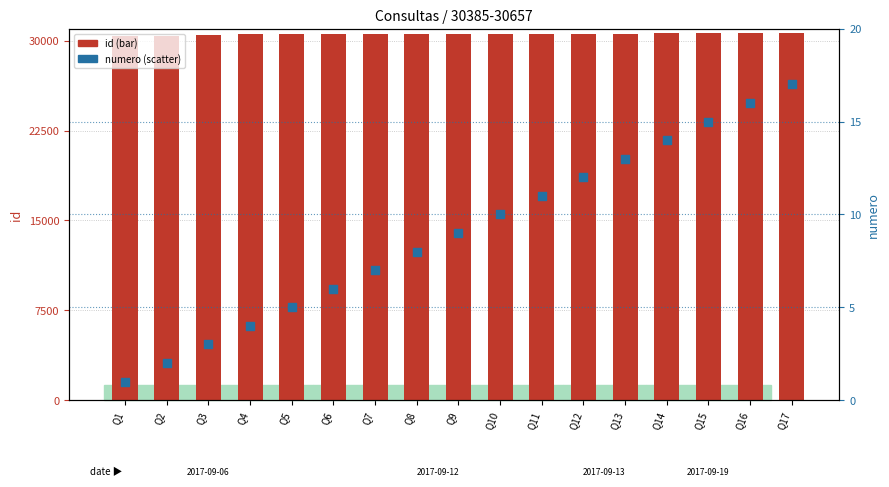

Which series has the largest total across all categories?

id